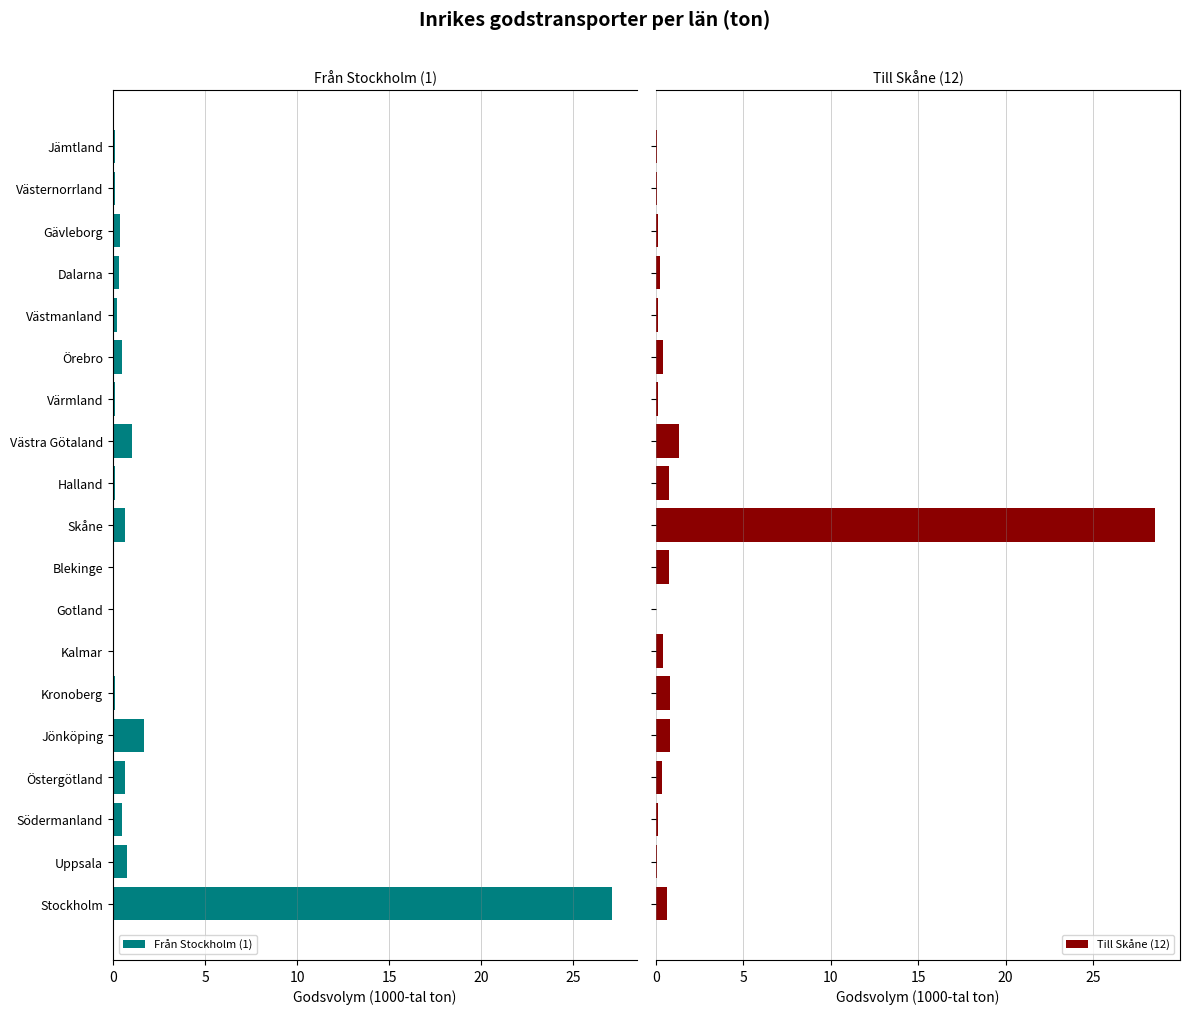

What is the total value across all series at Uppsala?

0.9